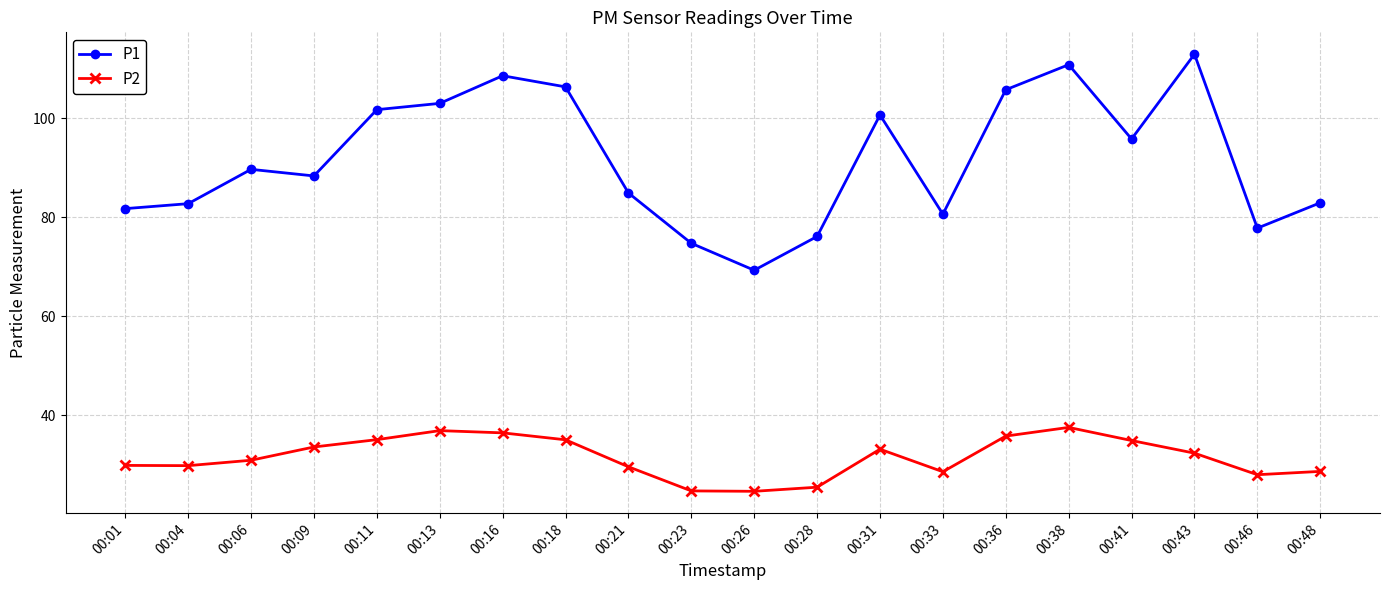

What is the sum of all P2 values?

631.2